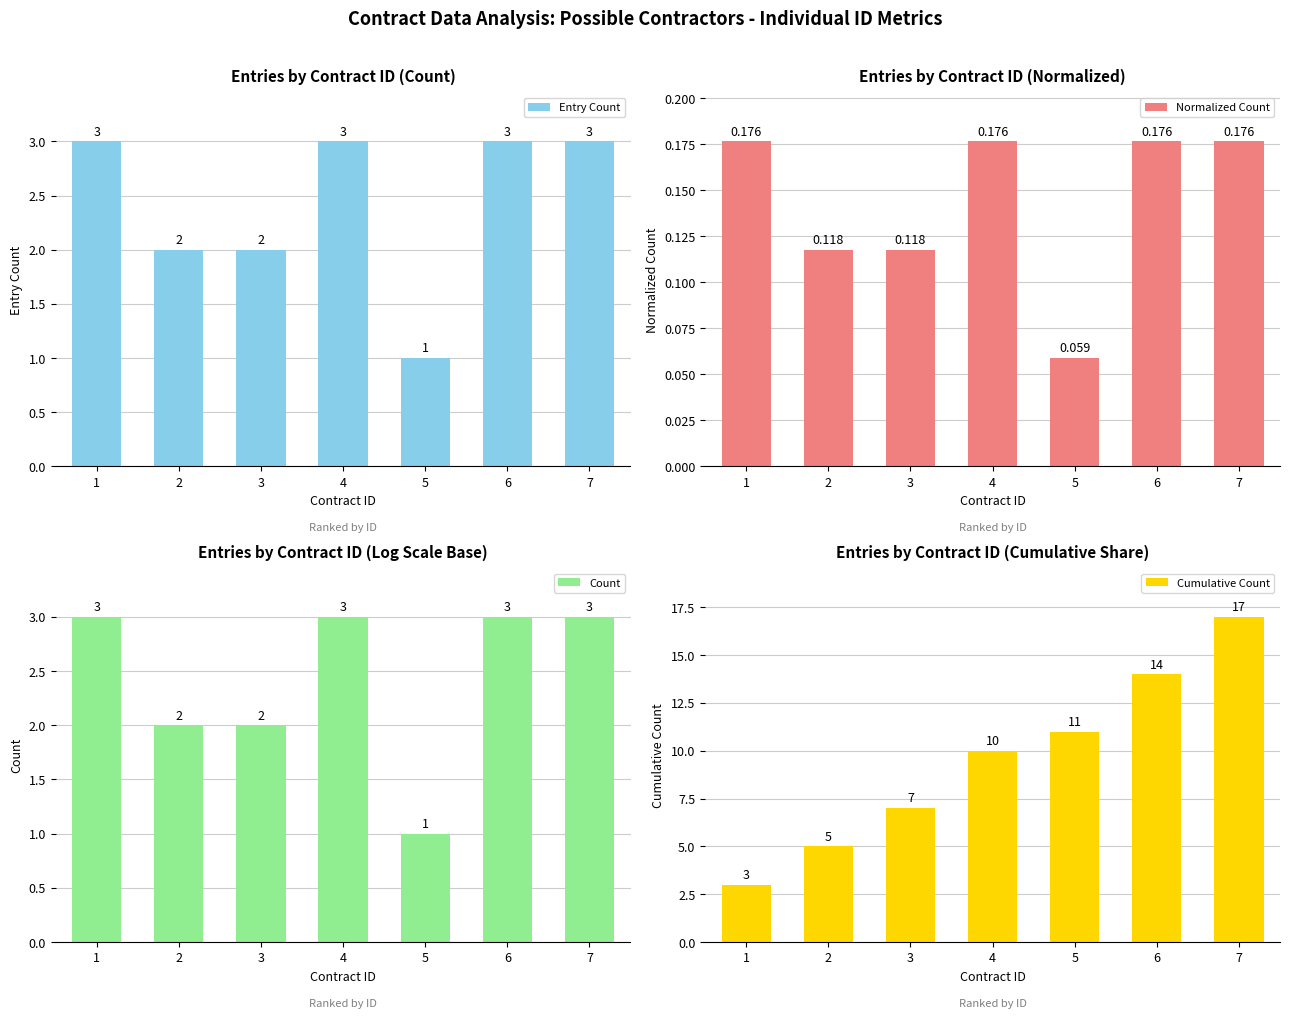

At 5, list the series in order from smallest to largest.

Normalized Count, Entry Count, Count, Cumulative Count